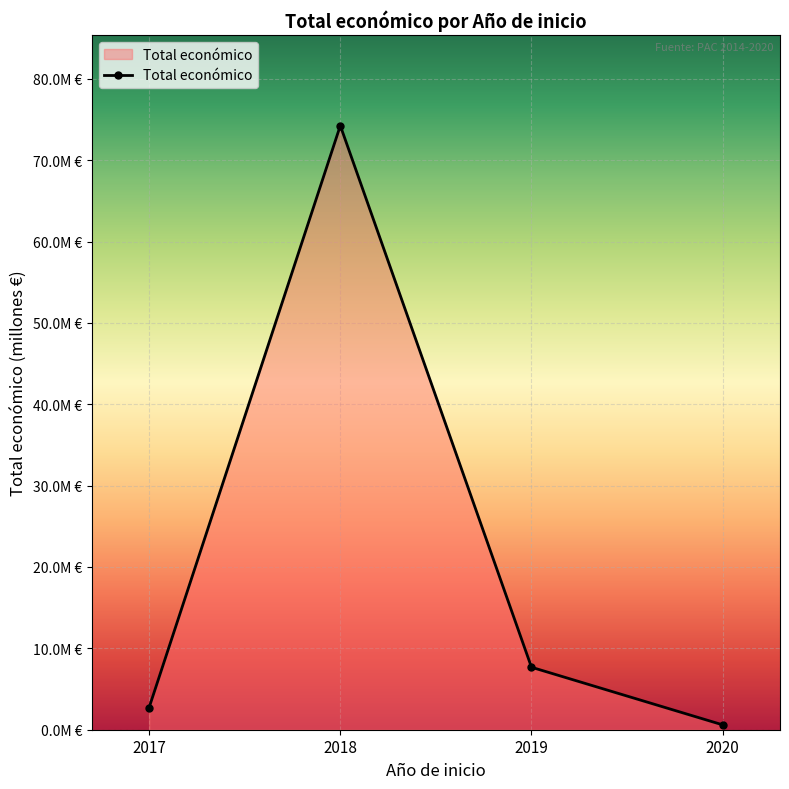

Is this an area chart (filled region under the line)?

Yes